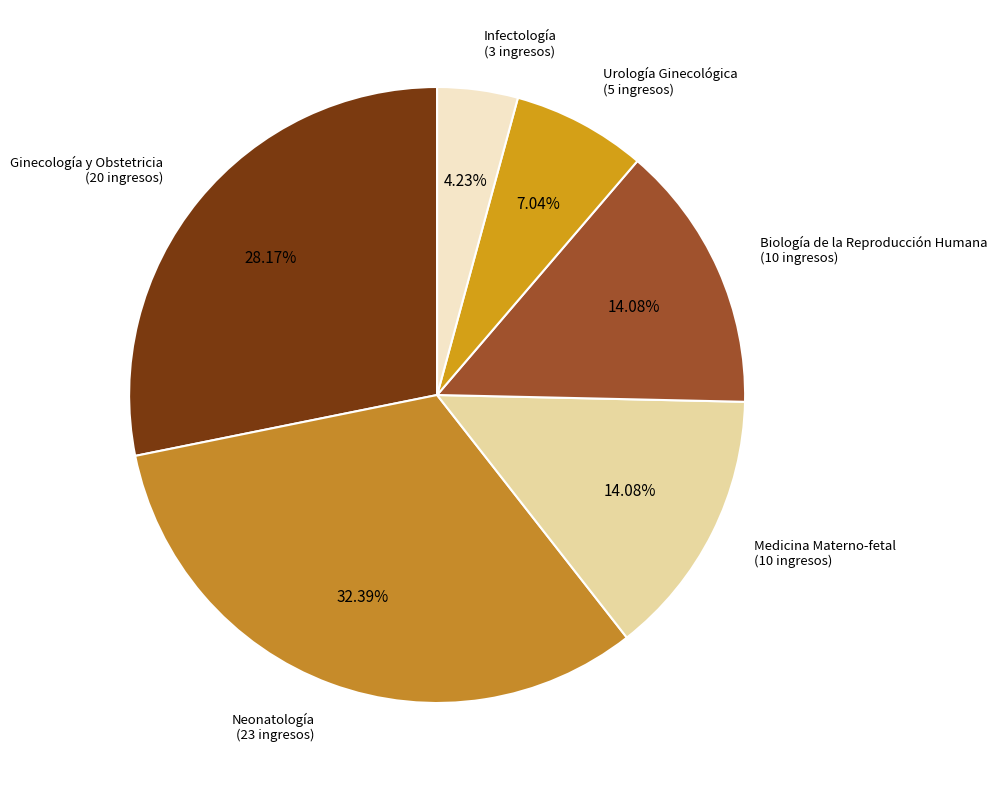

Between Medicina Materno-fetal and Ginecología y Obstetricia, which is larger?

Ginecología y Obstetricia